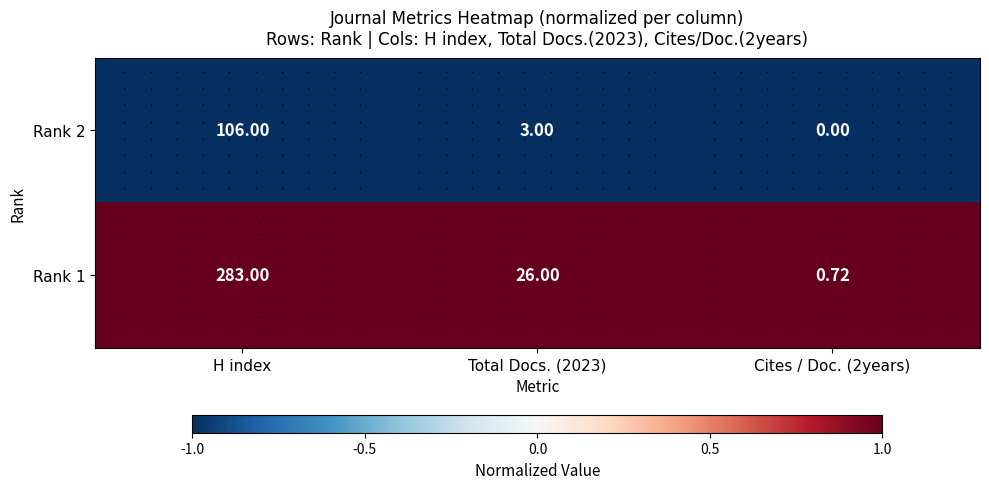

At how many categories does at least one series exceed 0?

3